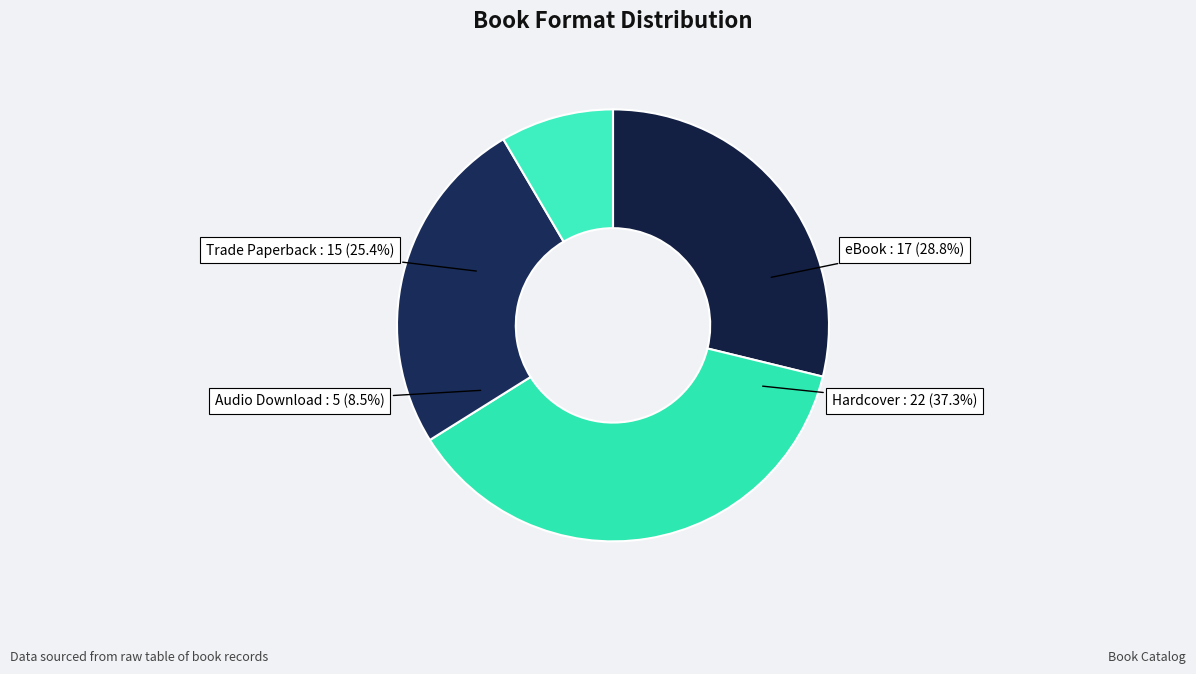

How many segments does this pie chart have?

4